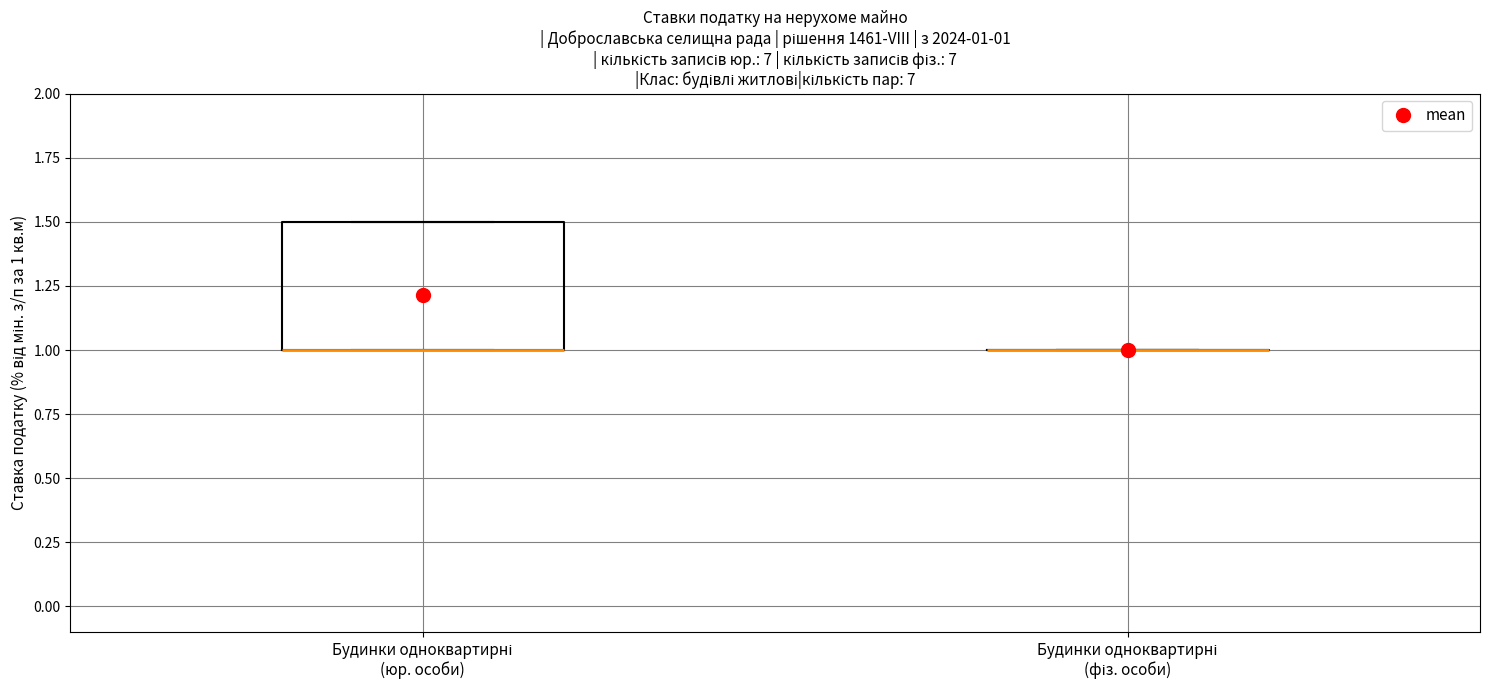

Comparing the boxes themselves (not the whiskers), which one is the tallest?

Будинки одноквартирні (юр. особи)